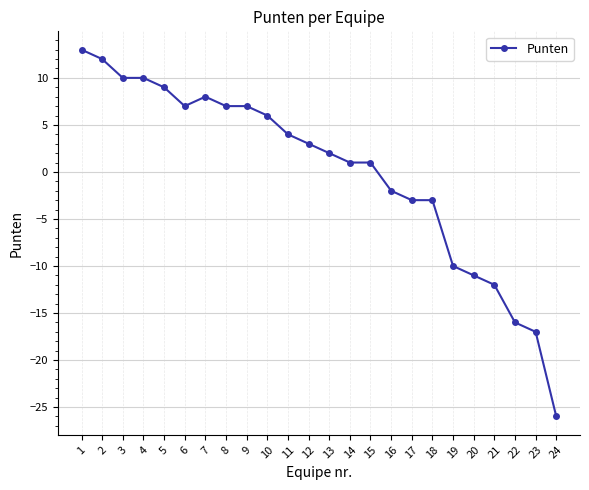

What is the difference between the maximum and minimum values?

39